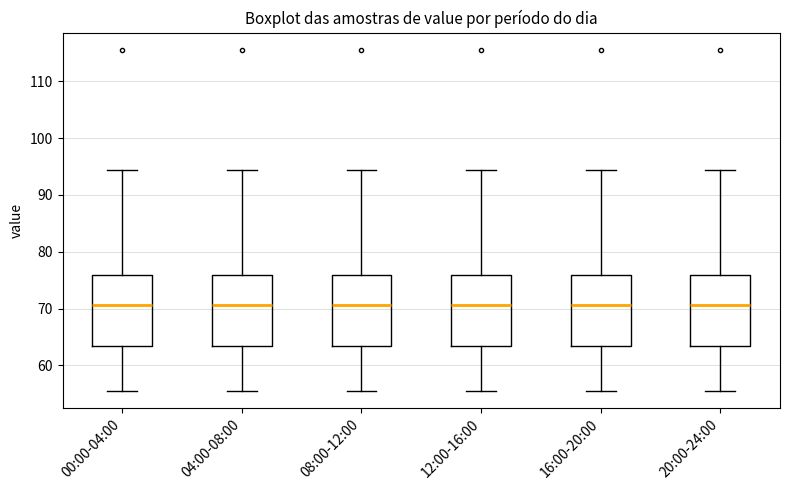

Reading left to right, read every box against the y-axis: the position of its median line, the range the box covers, and the ends of its whiskers. The values are not printed on the chart, so give them approximately, as read against the axis.

00:00-04:00: median 71, box 63 to 76, whiskers 56 to 94
04:00-08:00: median 71, box 63 to 76, whiskers 56 to 94
08:00-12:00: median 71, box 63 to 76, whiskers 56 to 94
12:00-16:00: median 71, box 63 to 76, whiskers 56 to 94
16:00-20:00: median 71, box 63 to 76, whiskers 56 to 94
20:00-24:00: median 71, box 63 to 76, whiskers 56 to 94